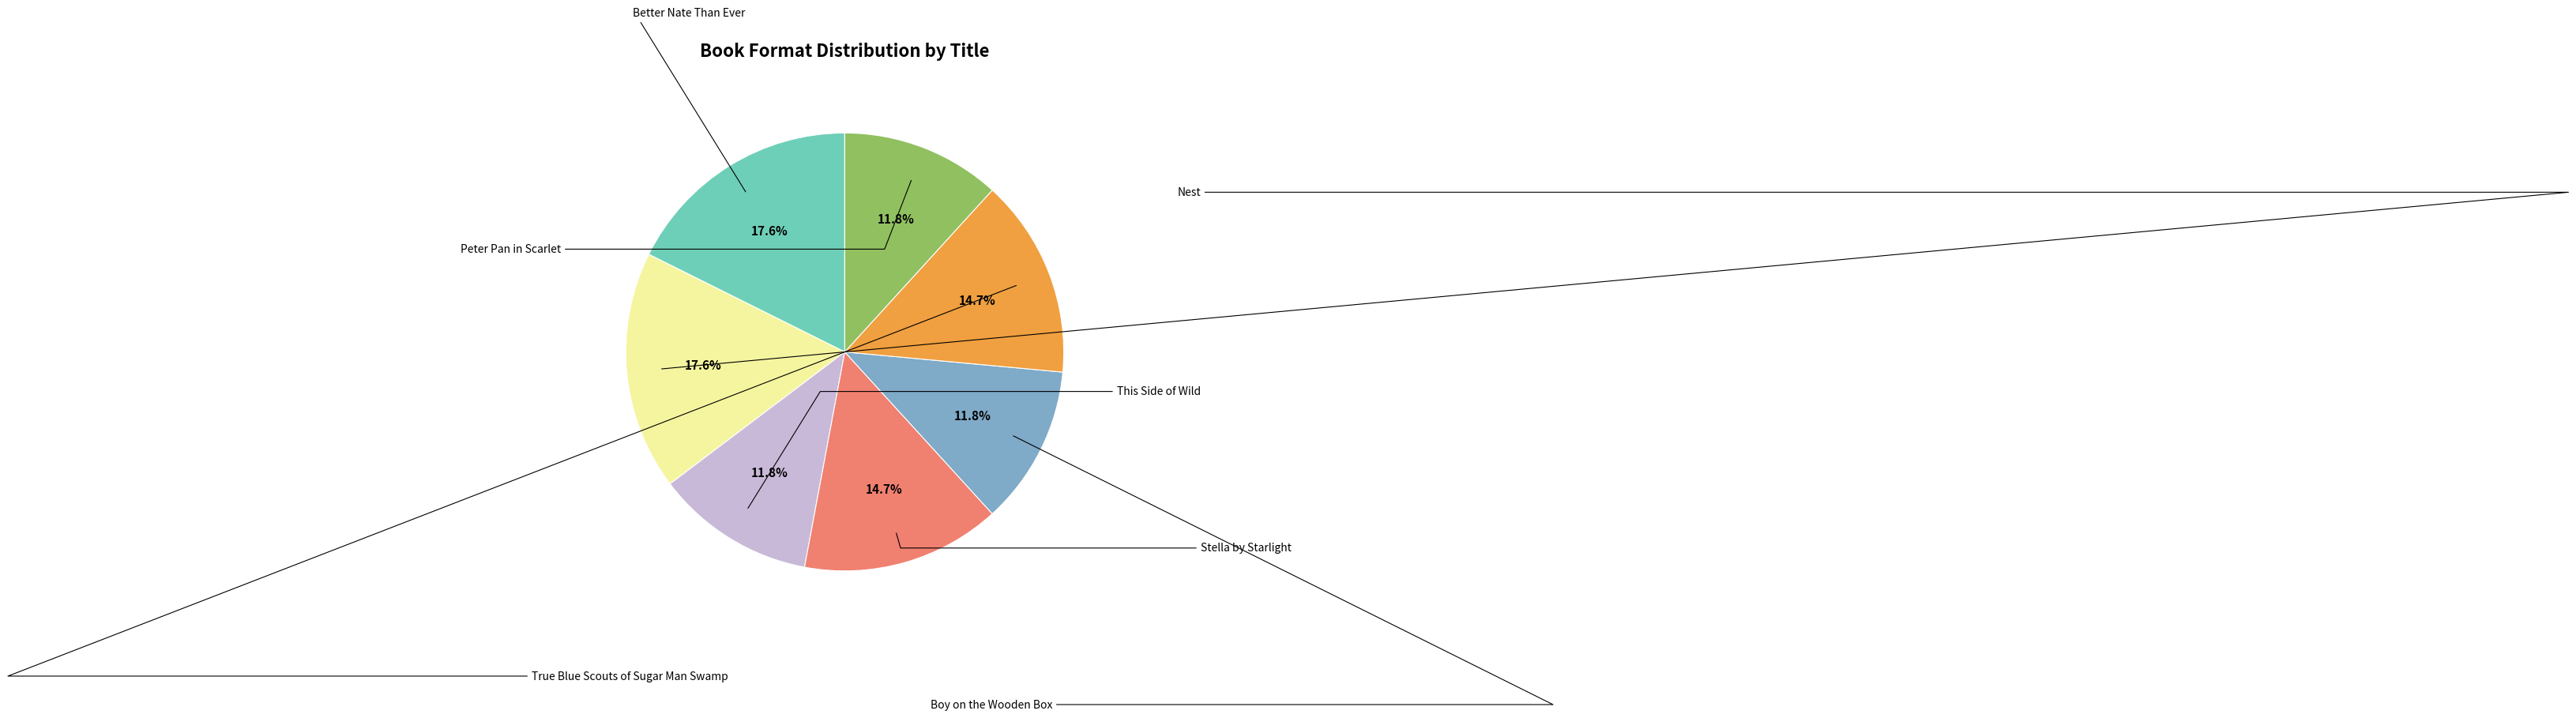

Is there a majority slice in this chart?

No